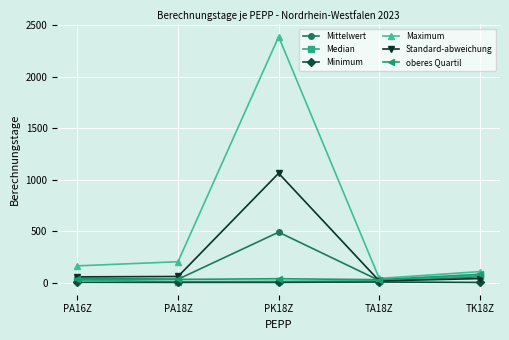

What value does the Maximum series have at TA18Z?

40.0